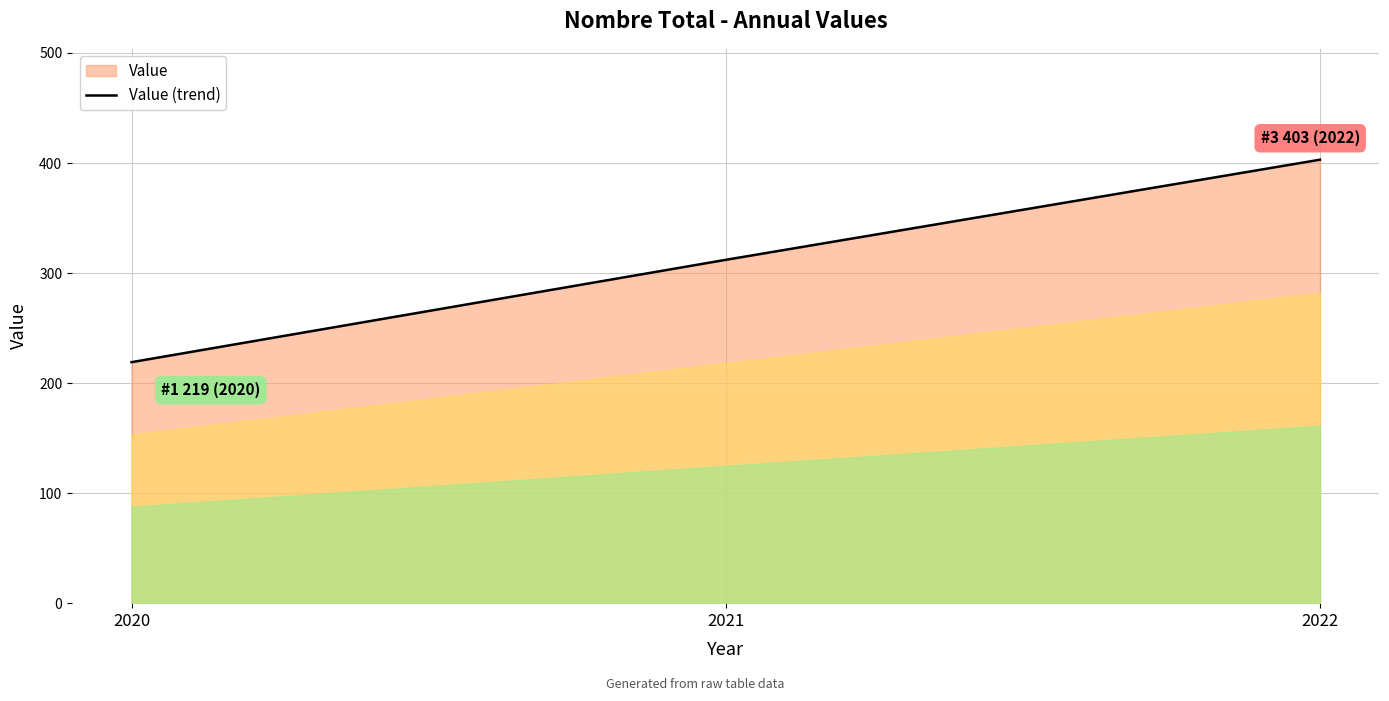

How many distinct data groups are displayed?

1